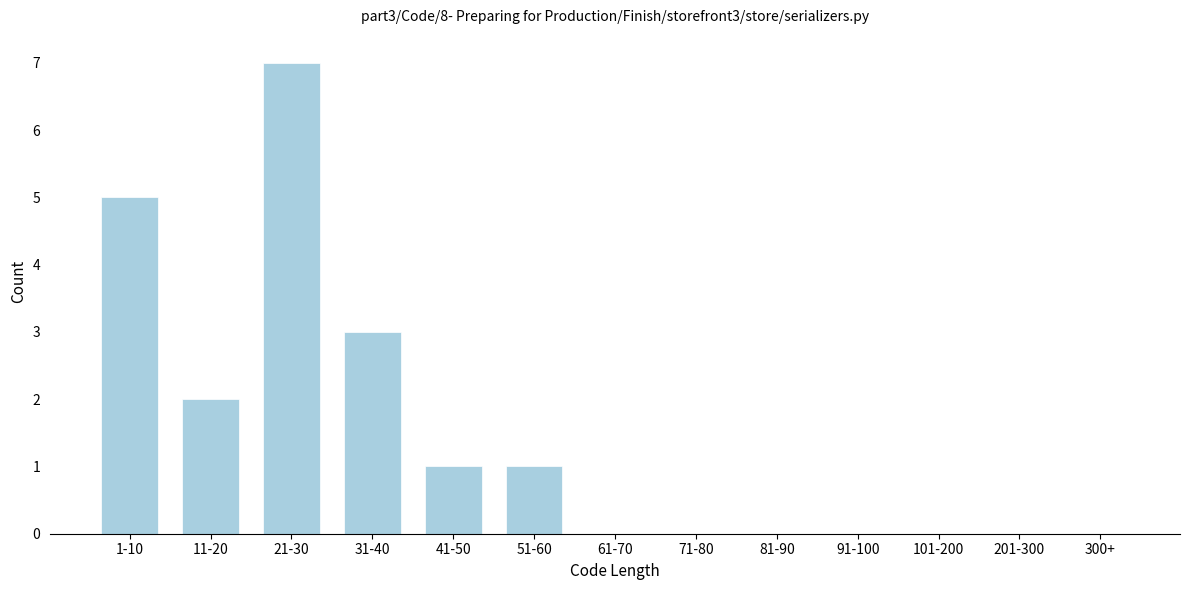

Reading right to left, list all the values displayed in this chart.

300+=0	201-300=0	101-200=0	91-100=0	81-90=0	71-80=0	61-70=0	51-60=1	41-50=1	31-40=3	21-30=7	11-20=2	1-10=5